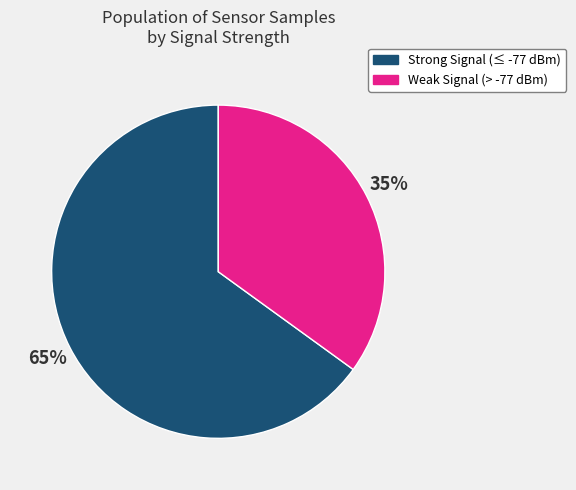

Is there any slice that represents more than half of the pie?

Yes